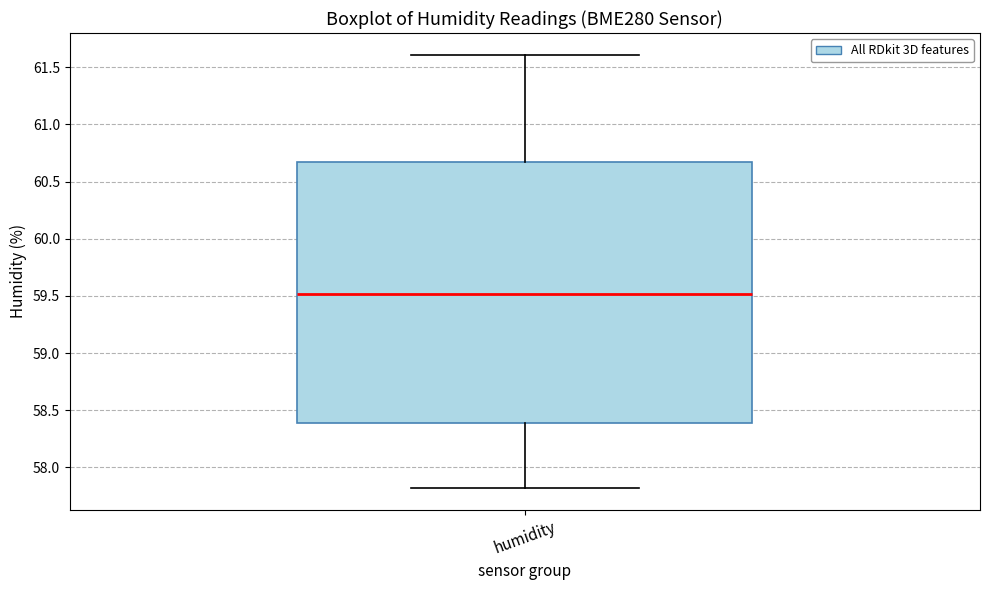

Read this box plot against the y-axis: the position of the median line, the range covered by the box, and the ends of both whiskers. The values are not printed on the chart, so give them approximately, as read against the axis.

median 59.5, box 58.4 to 60.7, whiskers 57.8 to 61.6